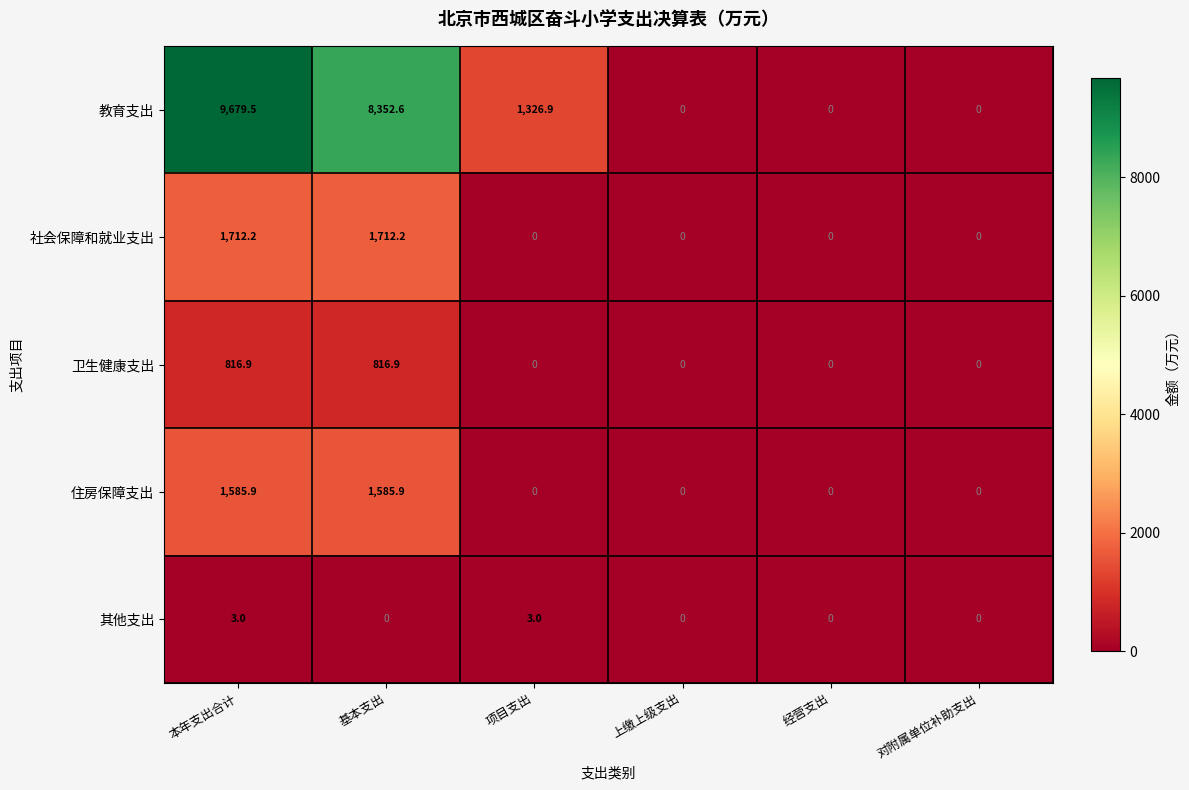

At which category is the sum across all series the highest?

本年支出合计